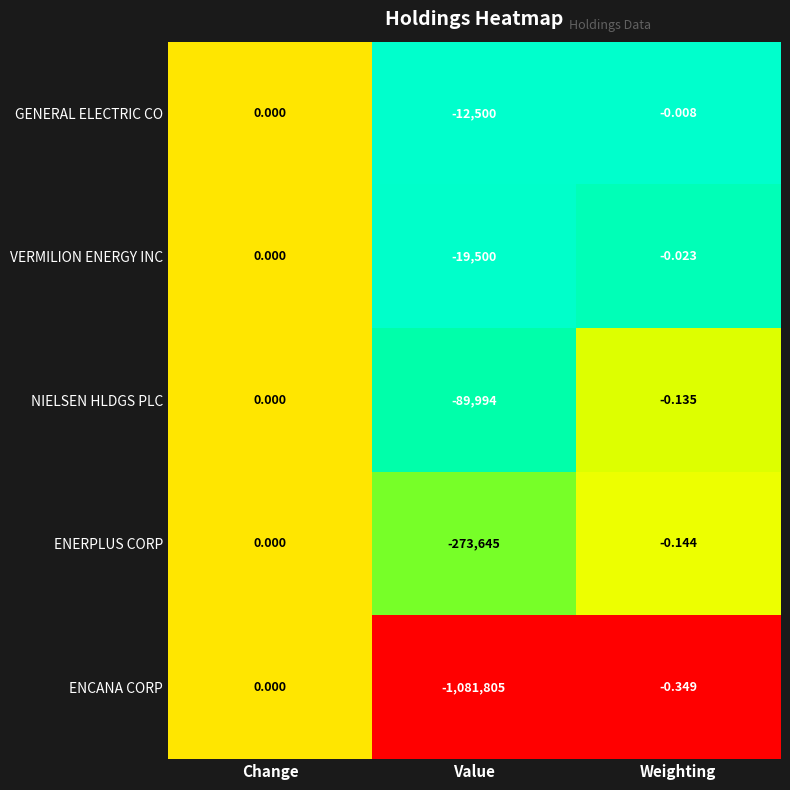

Where is ENERPLUS CORP nearest to the value -136822?

Weighting